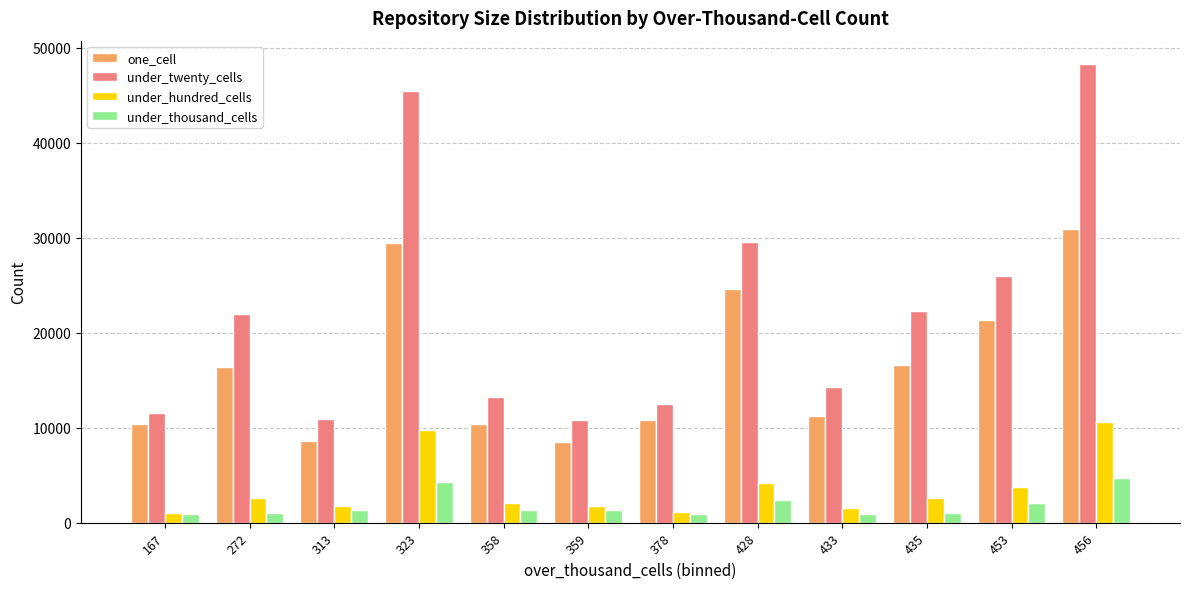

At how many categories does at least one series exceed 37384?

2